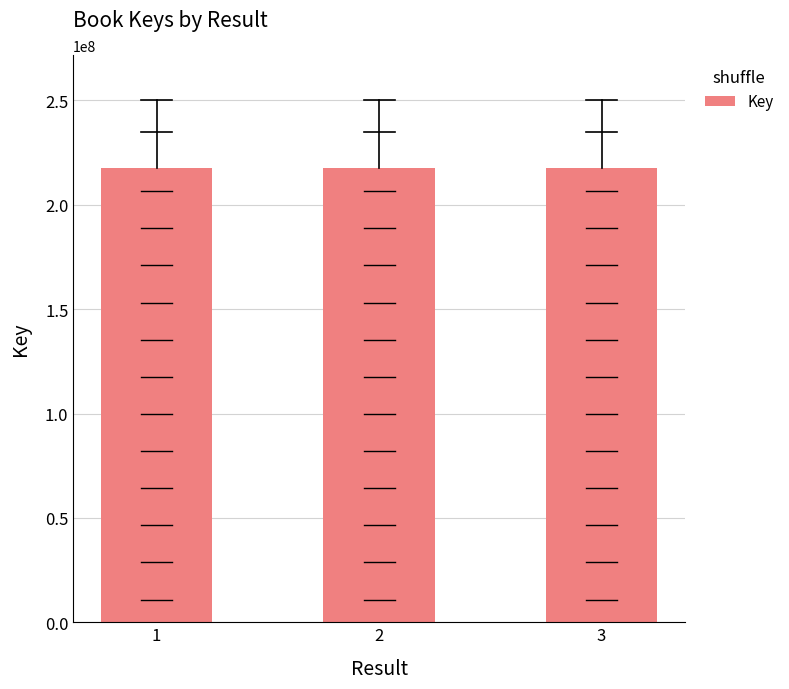

Reading left to right, what are all the values shown in this chart?

1=217412261	2=217412692	3=217412189